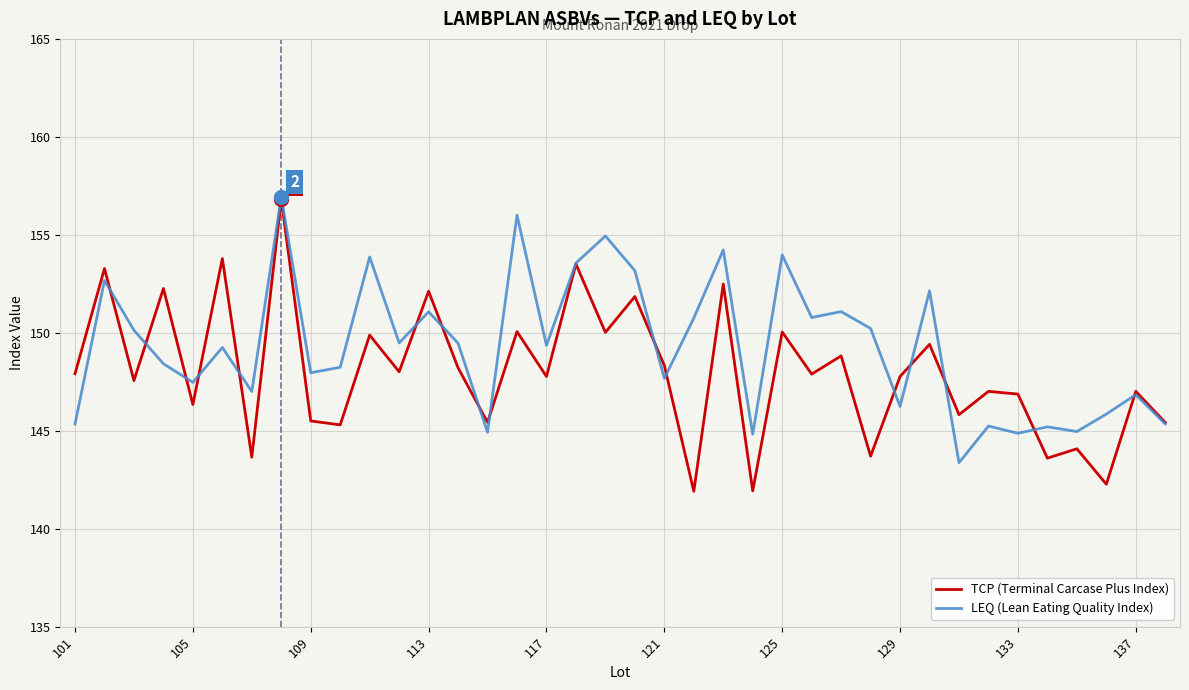

Which series has the widest spread of values?

TCP (Terminal Carcase Plus Index)